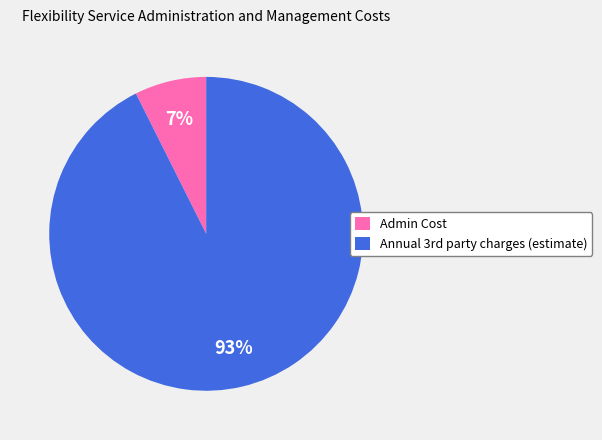

How many slices are in this pie chart?

2